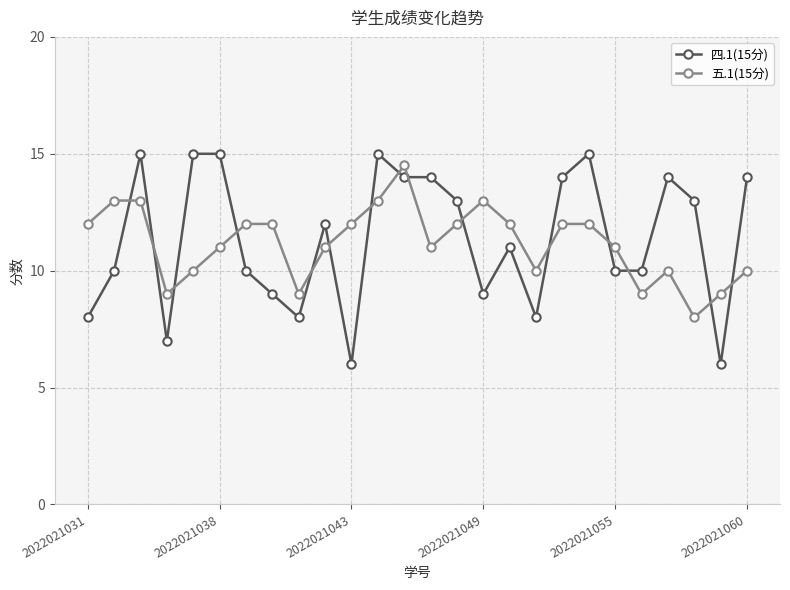

Which series has the largest range (max minus min)?

四.1(15分)